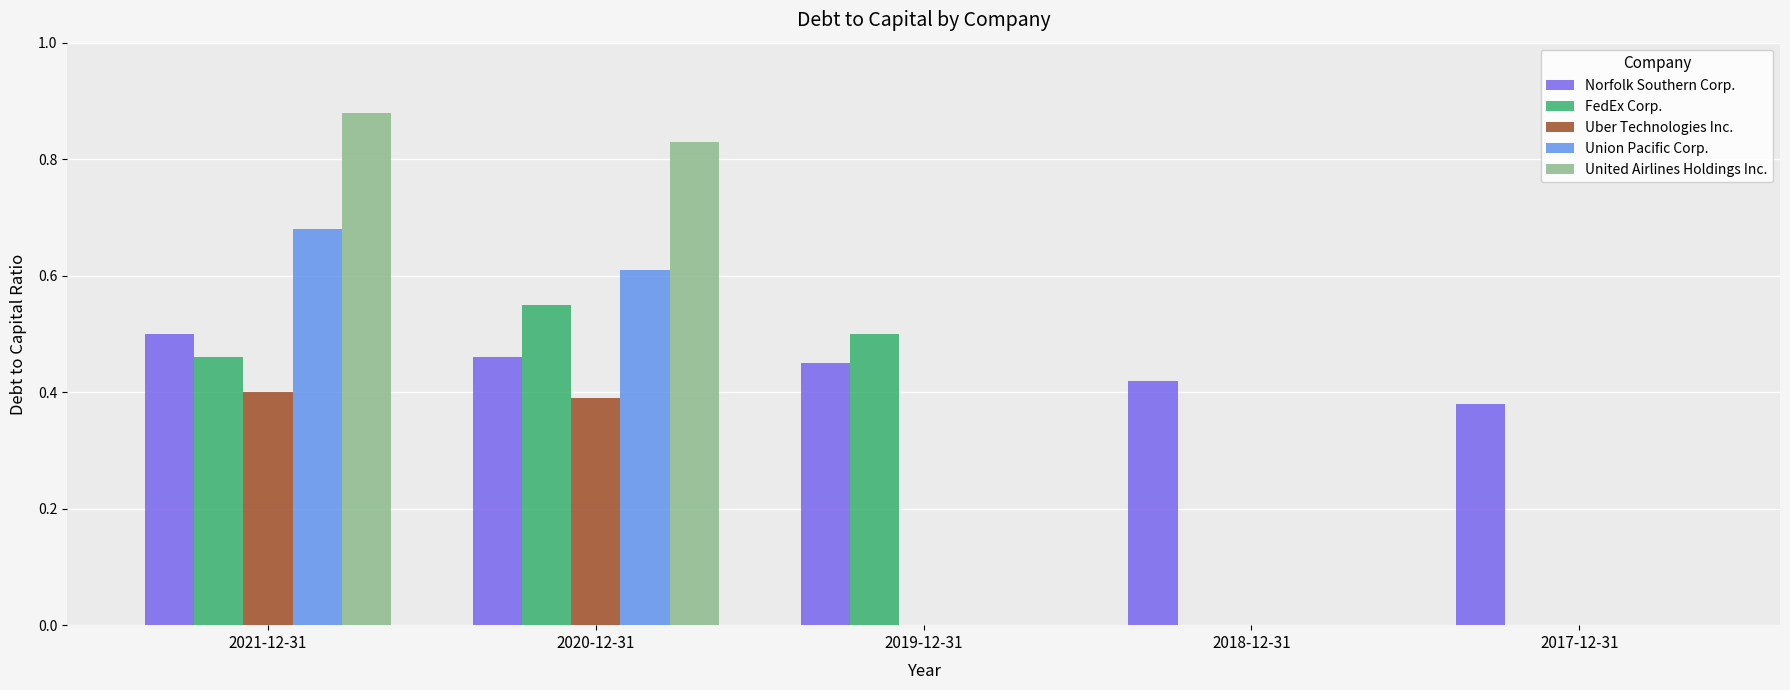

The United Airlines Holdings Inc. series shows 0.2 at 2021-12-31. True or false?

False